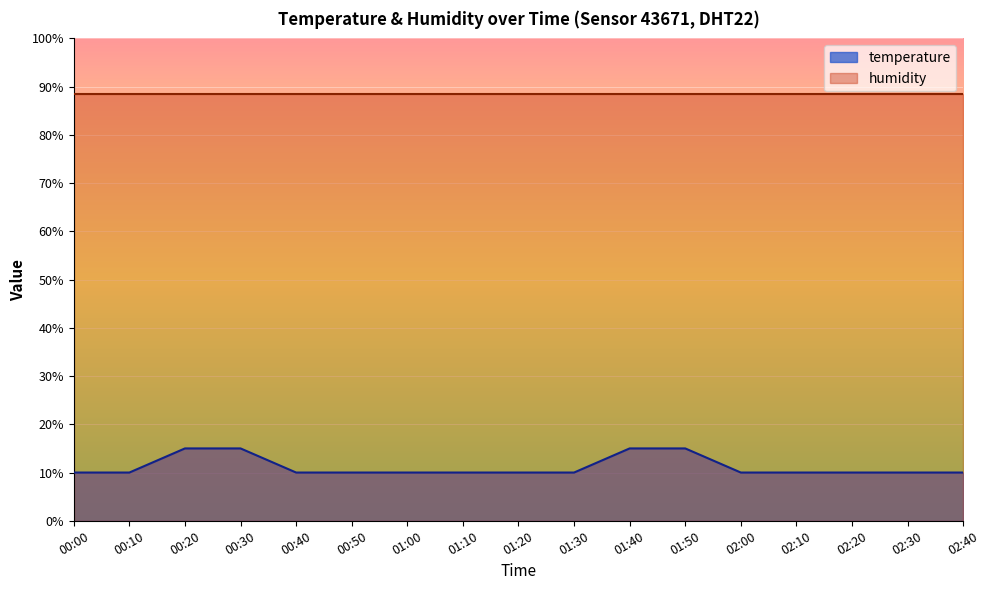

Approximately how many times larger is the value at 01:40 compared to 01:10?

1.5